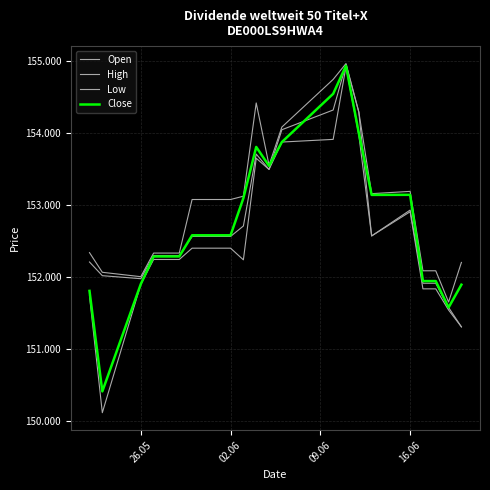

Is this an area chart (filled region under the line)?

No